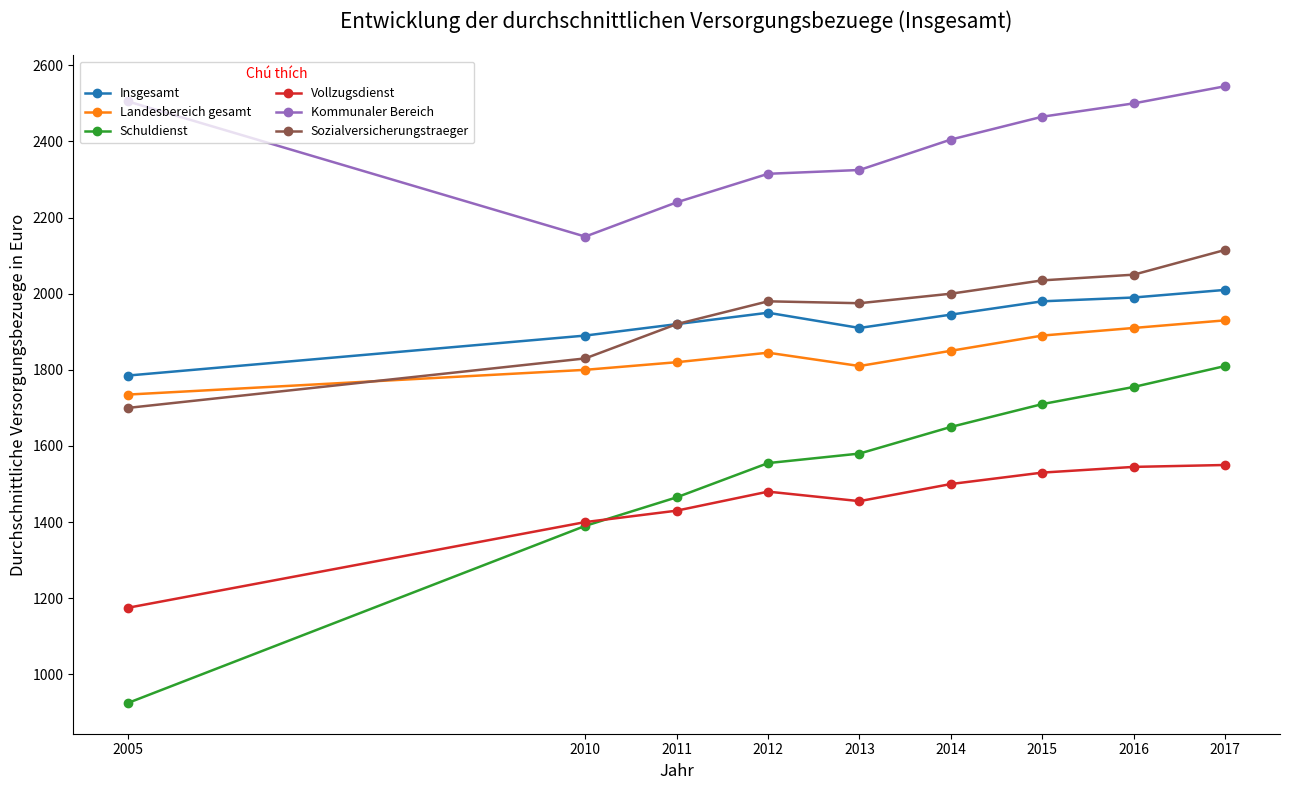

What is the sum of the Kommunaler Bereich values at 2013 and 2010?

4475